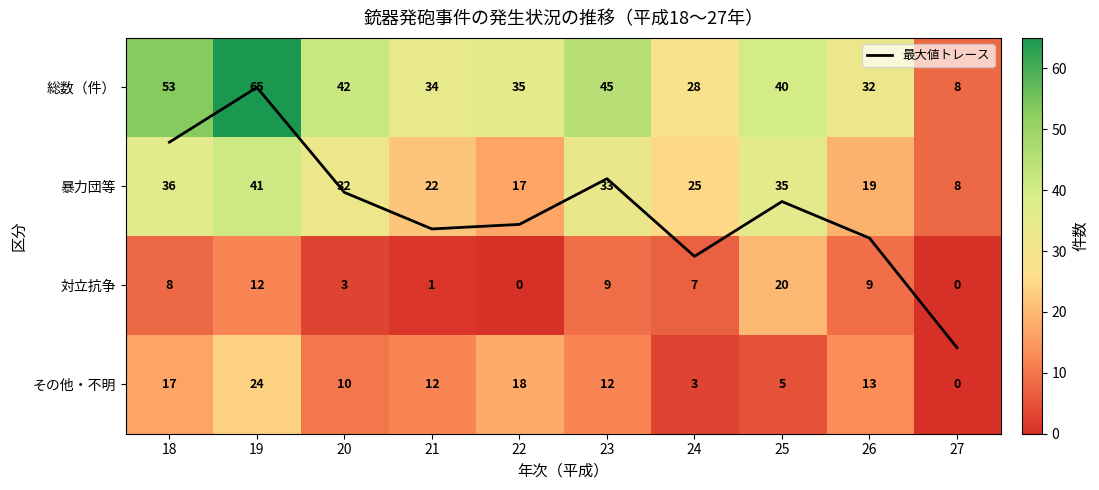

Rank the categories by 暴力団等 value from highest to lowest.

19, 18, 25, 23, 20, 24, 21, 26, 22, 27